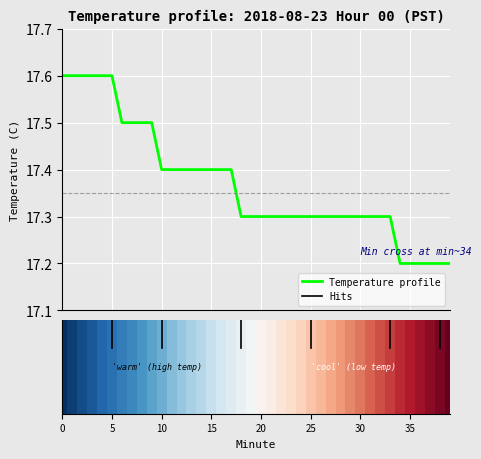

What is the minimum value shown in the chart?

17.2